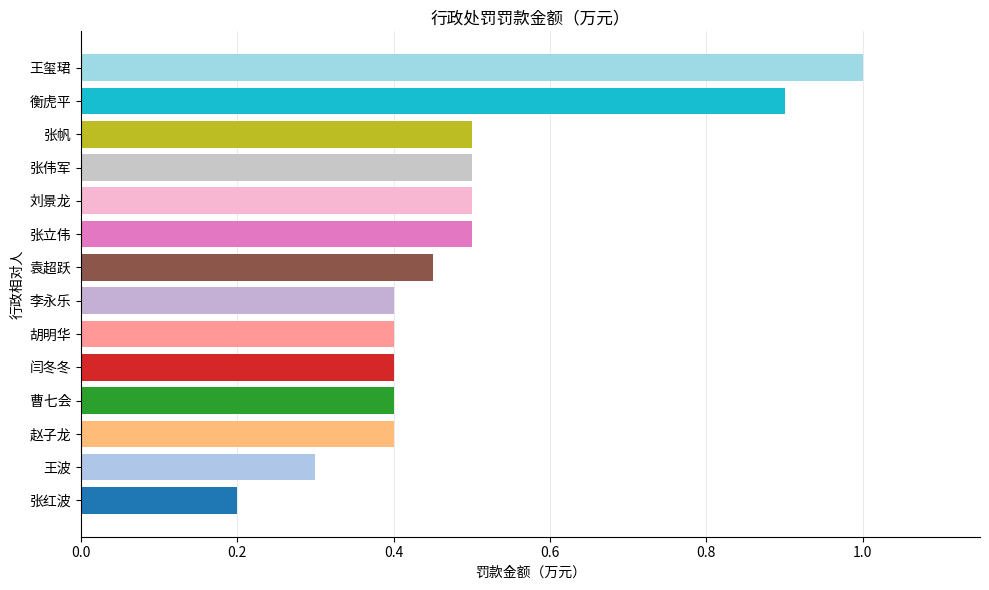

True or false: the data shows 0.6 at 胡明华.

False